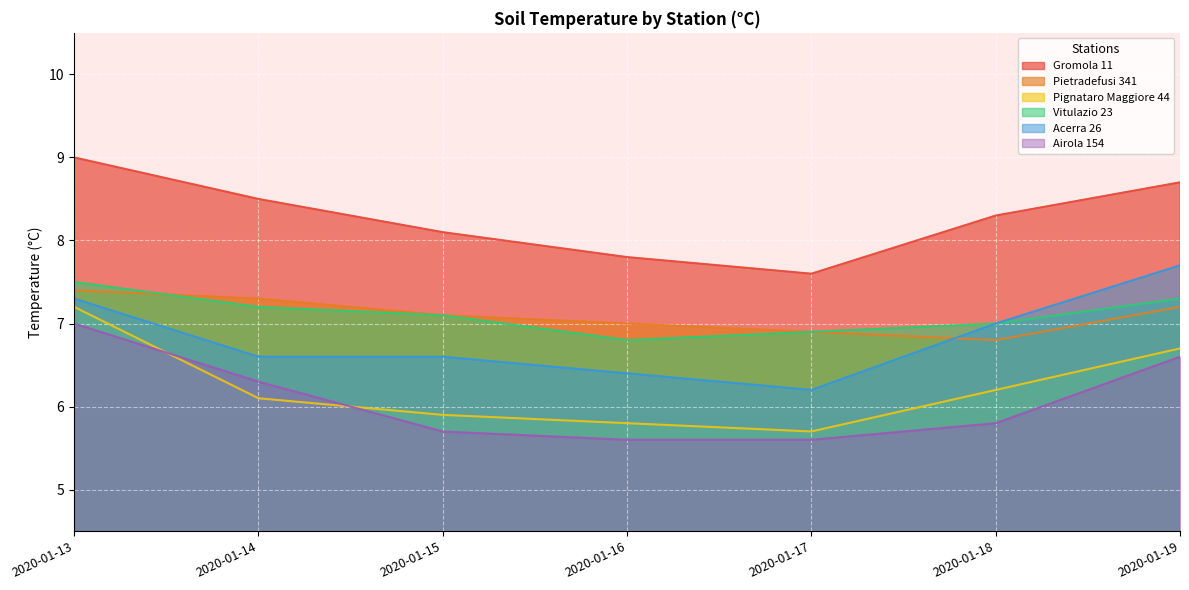

What is the maximum value for Gromola 11?

9.0